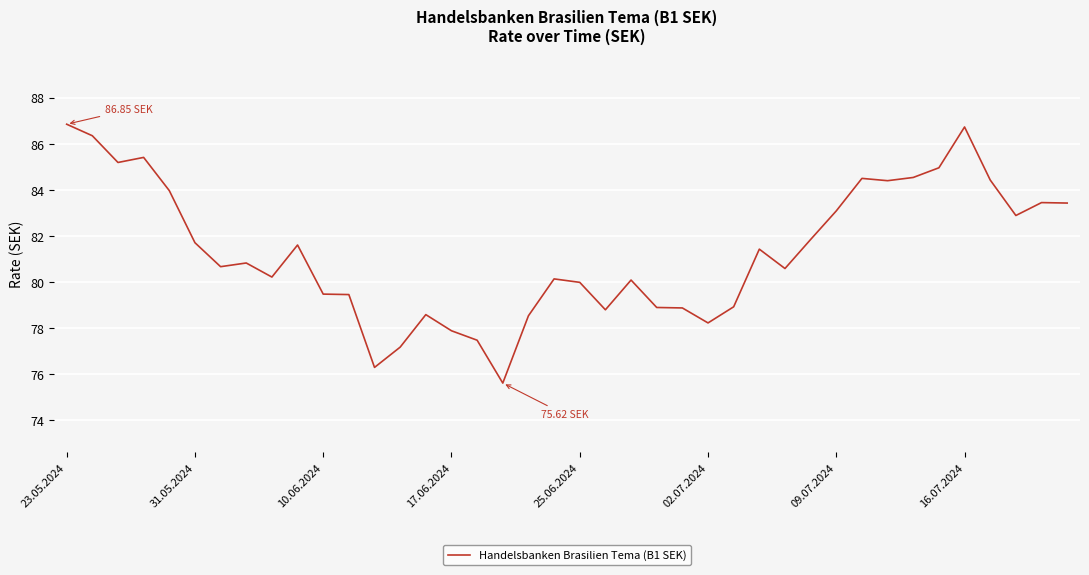

What is the difference between the maximum and minimum values?

11.2